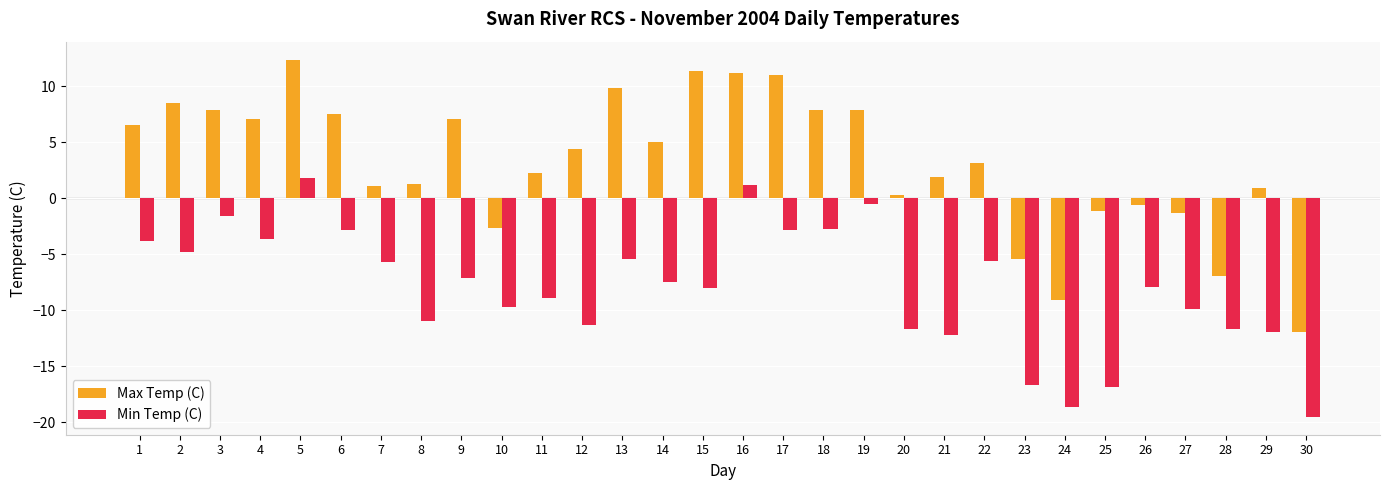

What is the difference between the maximum and minimum values in the Min Temp (C) series?

21.3